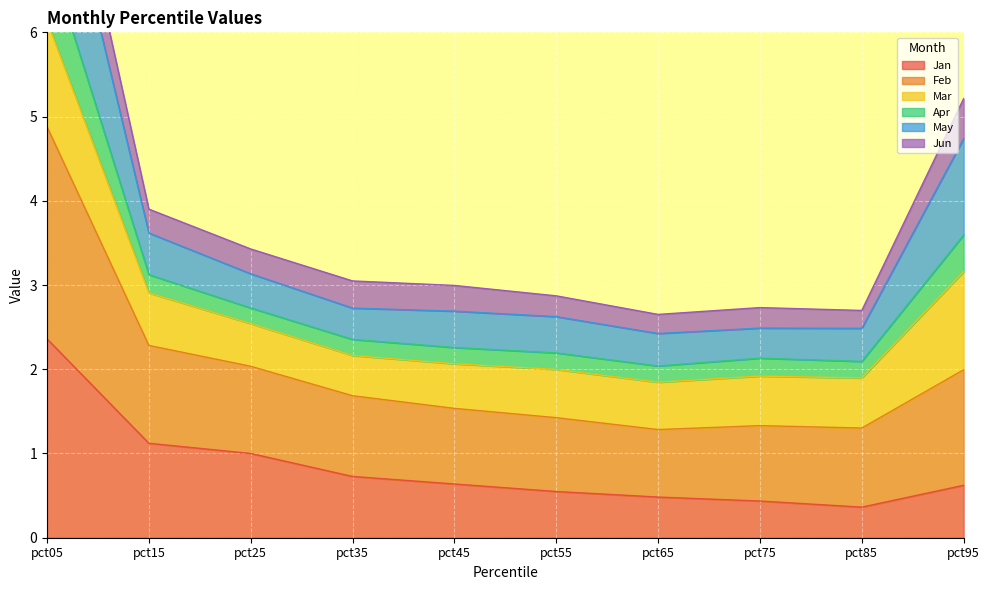

Which category has the highest value in the Apr series?

pct05